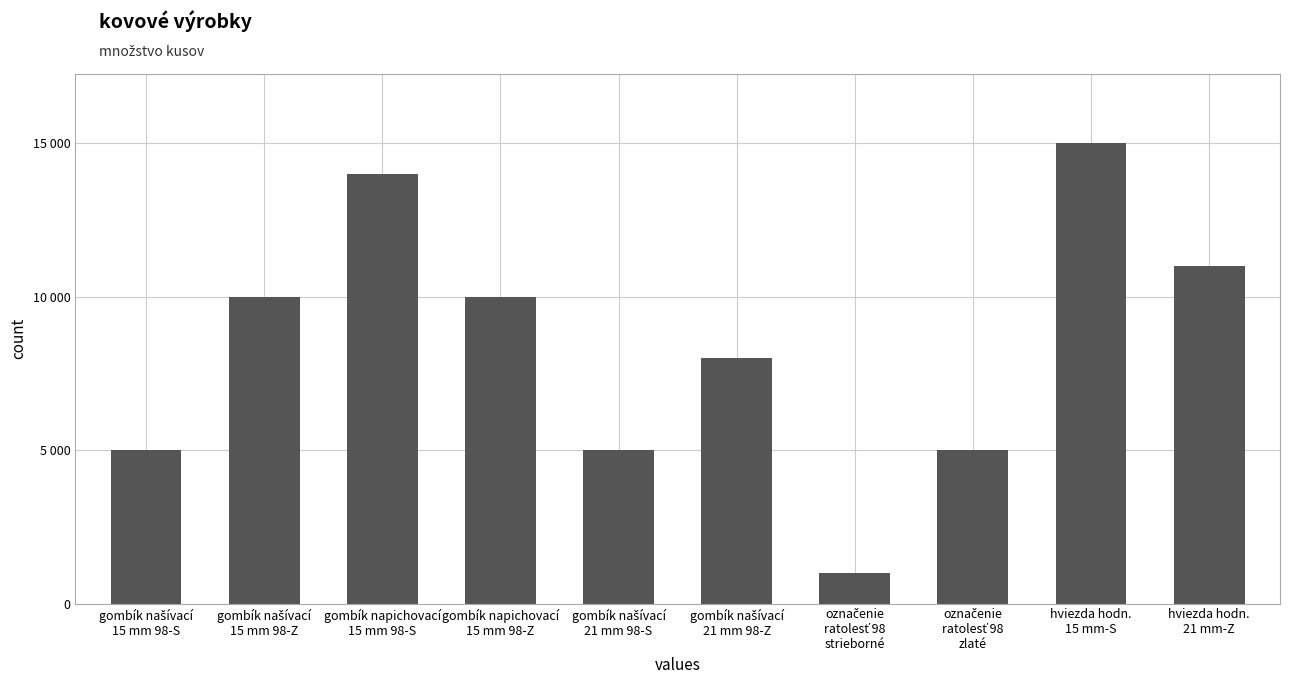

Where is the data nearest to the value 8000?

gombík našívací
21 mm 98-Z